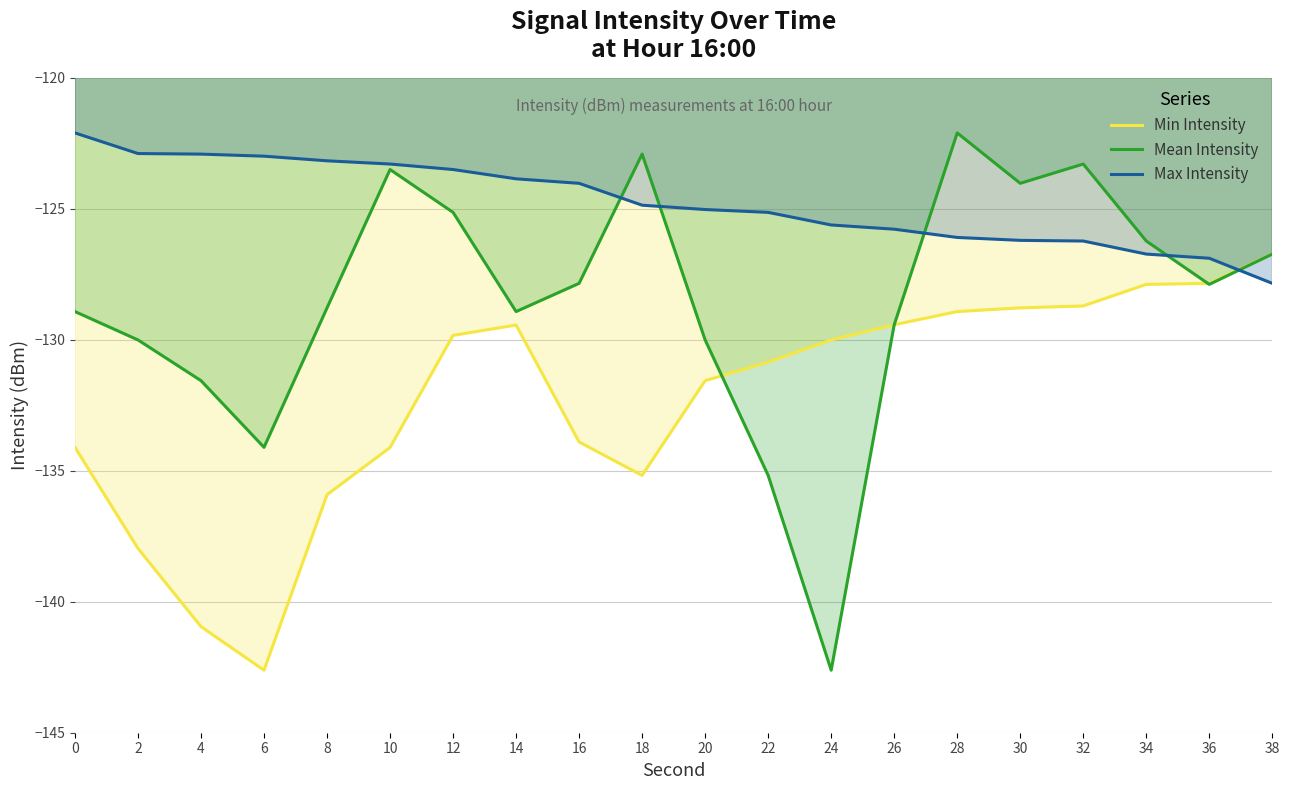

How many interior local peaks does the Min Intensity series have?

1